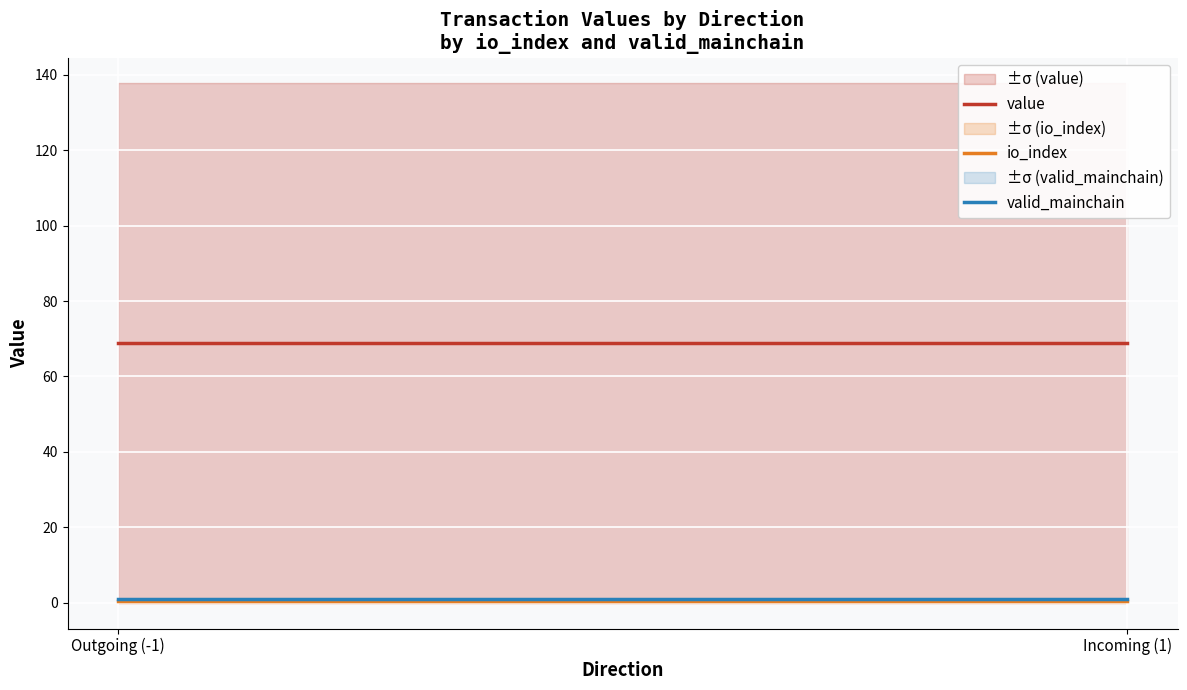

What is the minimum value for value?

68.9